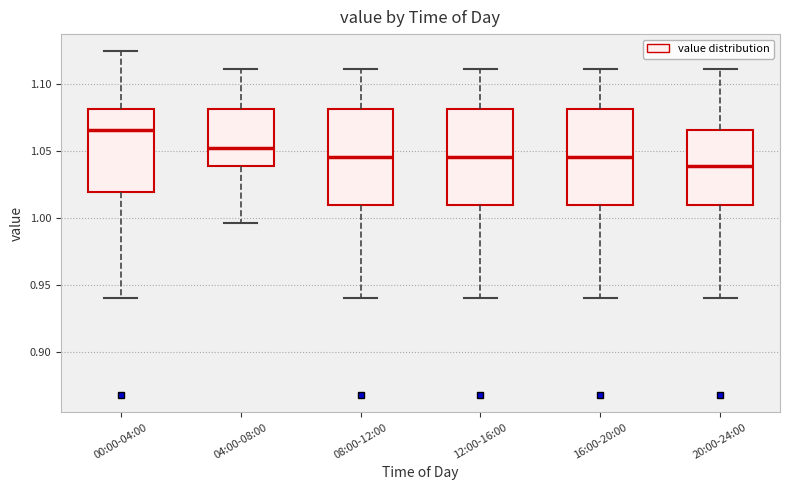

Reading left to right, transcribe this box plot: for each box, give where its median line is, the range the box spans, and where its two whiskers end, as read against the y-axis. The values are not printed on the chart, so give them approximately, as read against the axis.

00:00-04:00: median 1.065, box 1.020 to 1.080, whiskers 0.940 to 1.125
04:00-08:00: median 1.055, box 1.040 to 1.080, whiskers 0.995 to 1.110
08:00-12:00: median 1.045, box 1.010 to 1.080, whiskers 0.940 to 1.110
12:00-16:00: median 1.045, box 1.010 to 1.080, whiskers 0.940 to 1.110
16:00-20:00: median 1.045, box 1.010 to 1.080, whiskers 0.940 to 1.110
20:00-24:00: median 1.040, box 1.010 to 1.065, whiskers 0.940 to 1.110